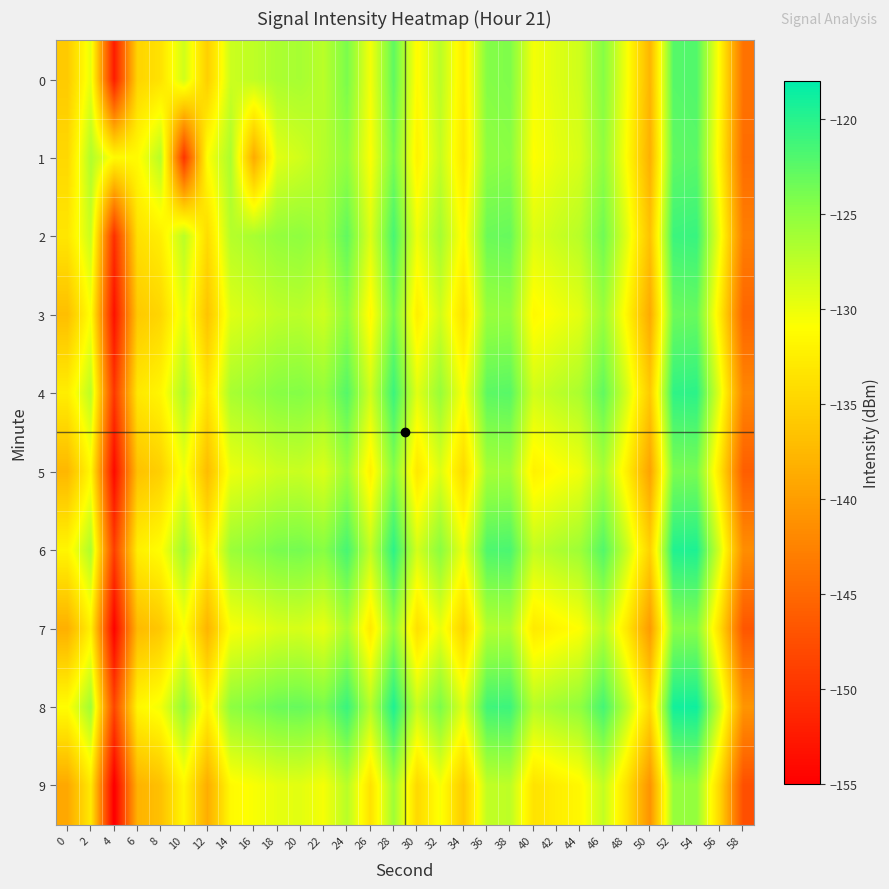

Which series has the largest total across all categories?

8